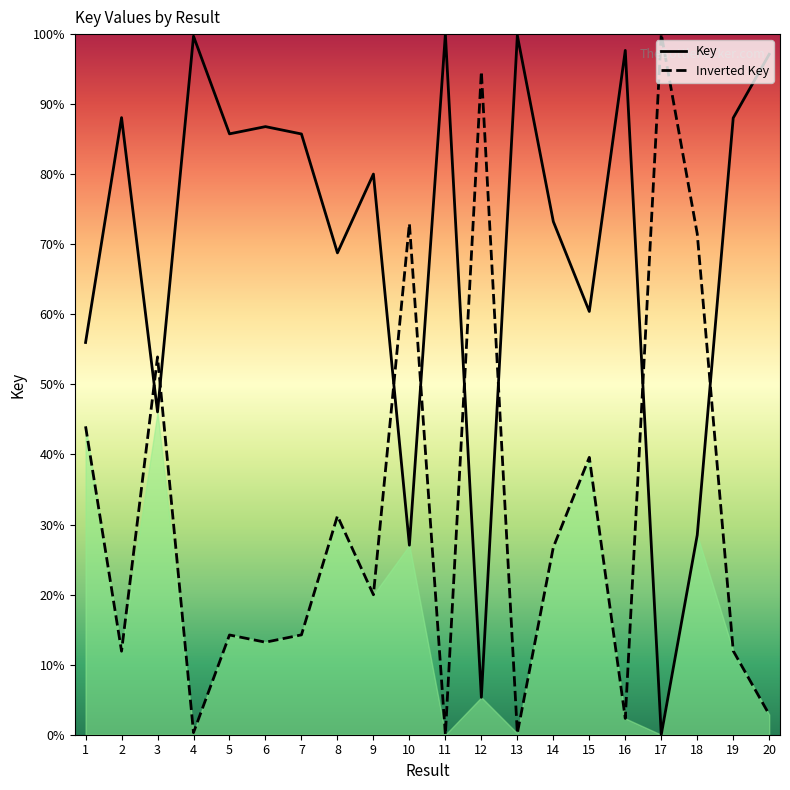

List the labels in order of Inverted Key value, largest first.

17, 12, 10, 18, 3, 1, 15, 8, 14, 9, 7, 5, 6, 19, 2, 20, 16, 4, 13, 11